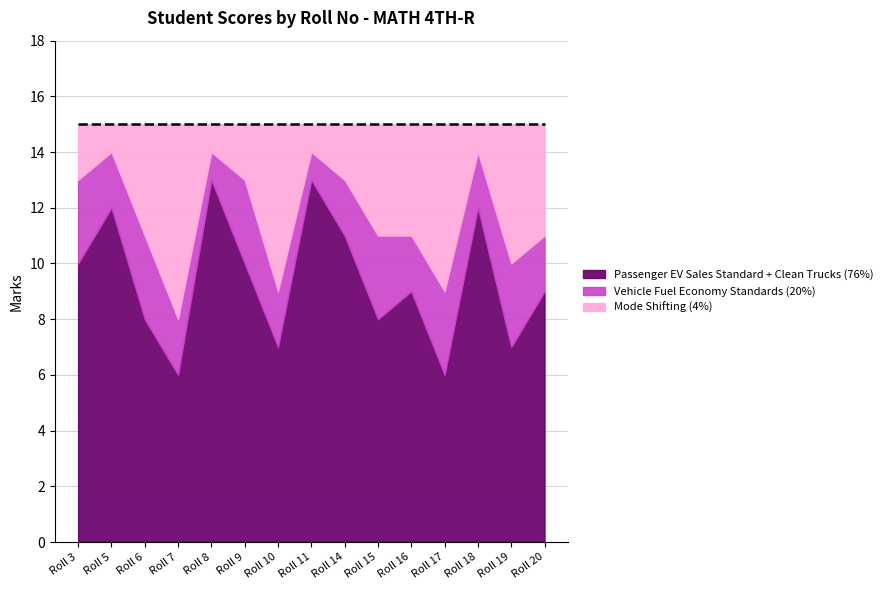

How many Mode Shifting (4%) values are between 1 and 5?

12